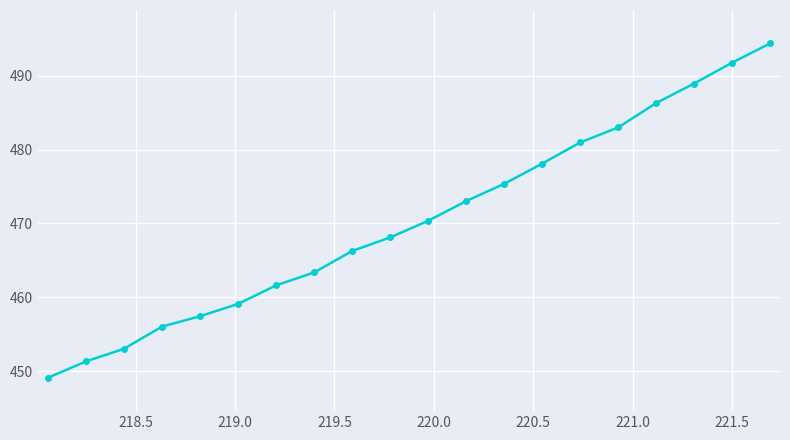

Reading right to left, extract all data points from this chart.

494.4	491.8	488.9	486.3	483.0	481.0	478.1	475.4	473.0	470.3	468.1	466.3	463.4	461.6	459.1	457.4	456.0	453.0	451.3	449.1